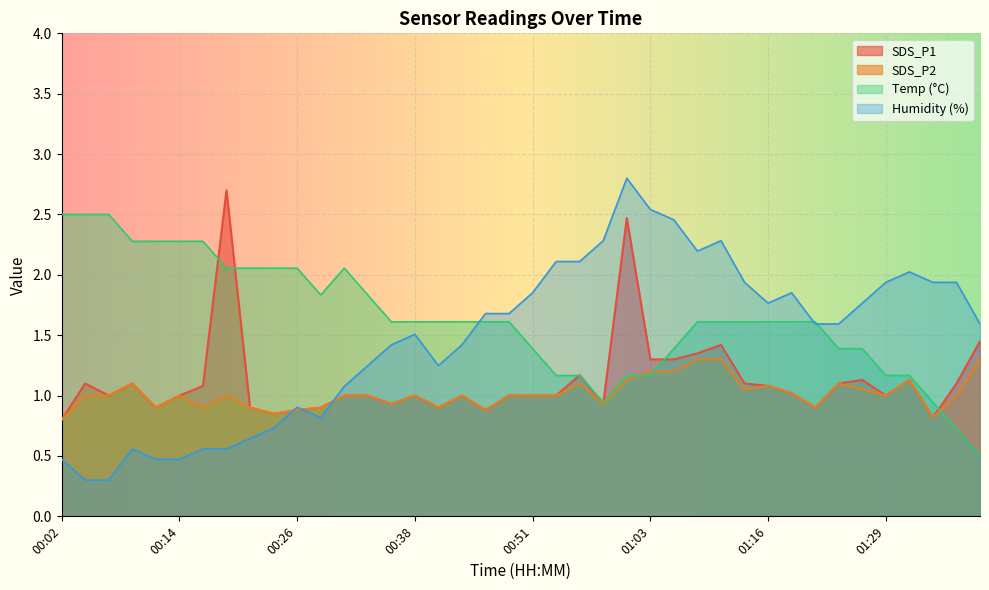

What is the label of the 14th point from the right?

01:06